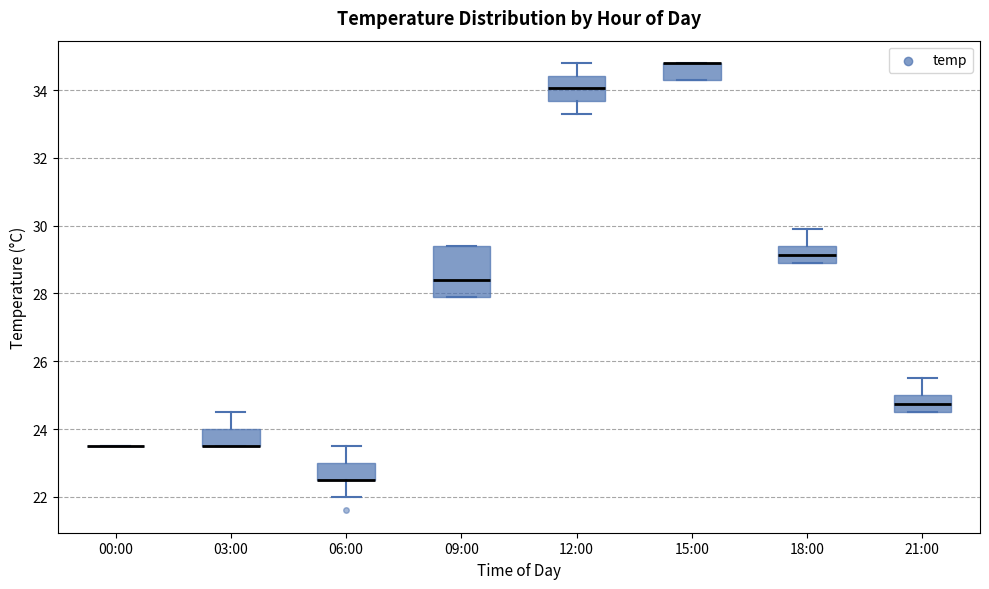

Comparing the boxes themselves (not the whiskers), which one is the tallest?

09:00